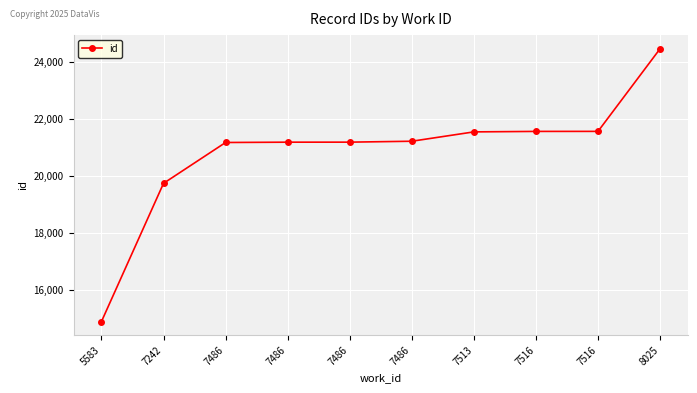

What is the value of the 10th point from the left?

24449